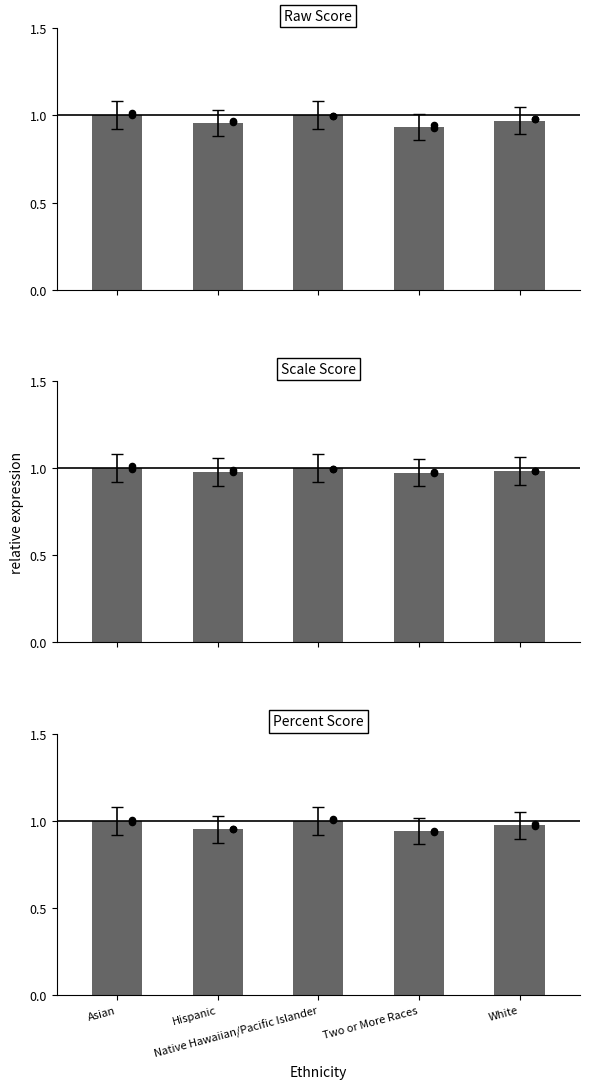

Which series has the largest total across all categories?

Scale Score